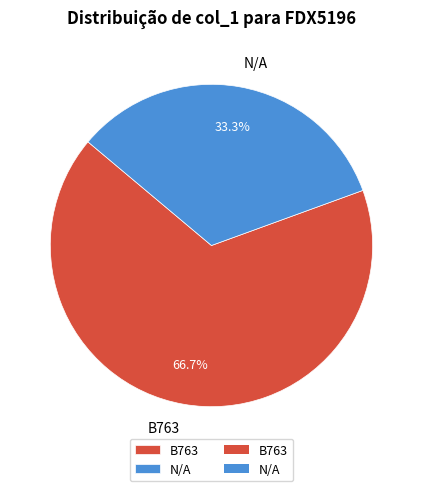

How many segments does this pie chart have?

2